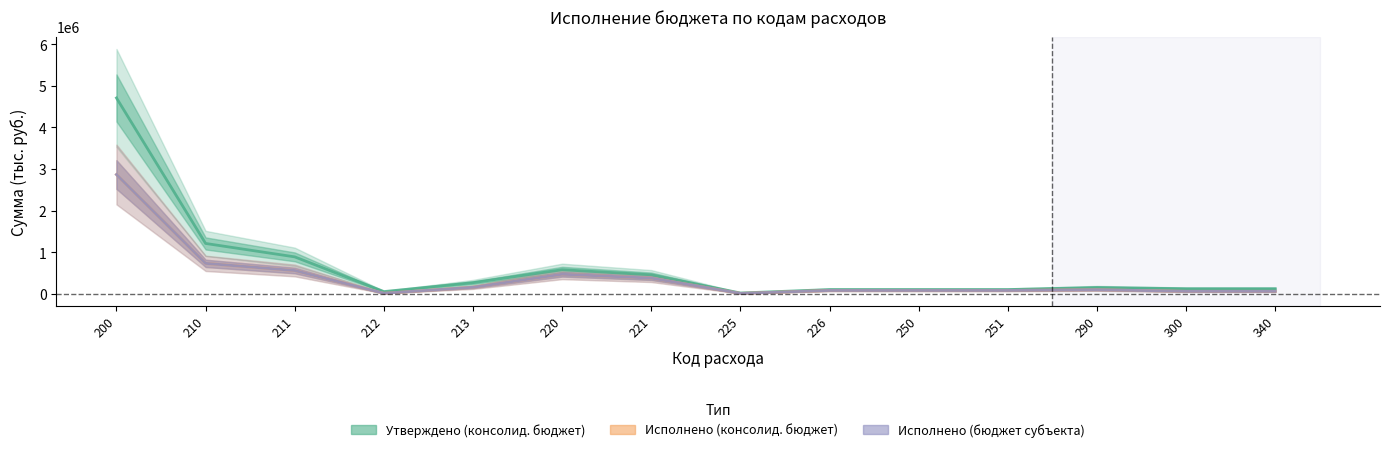

The value of Исполнено (консолид. бюджет) at 300 is 61000.0. True or false?

True